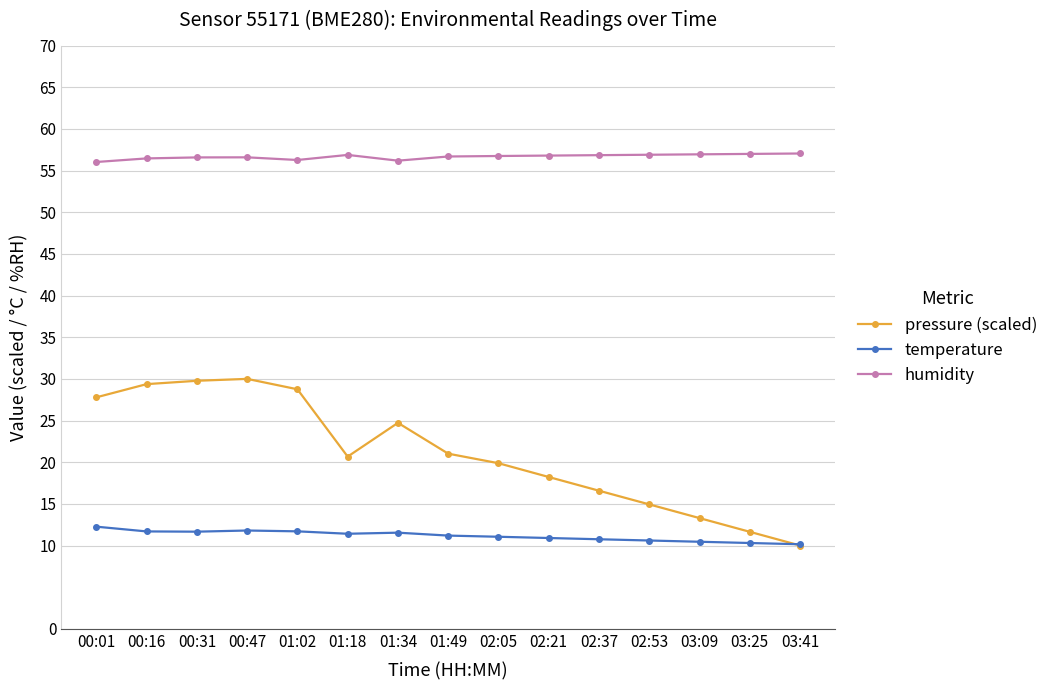

The value of humidity at 00:47 is 56.6. True or false?

True